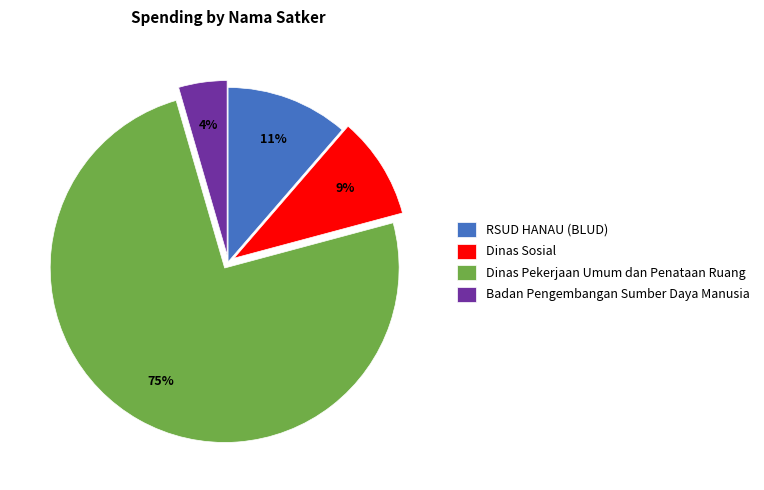

Combined, do Dinas Pekerjaan Umum dan Penataan Ruang and RSUD HANAU (BLUD) account for over 50%?

Yes